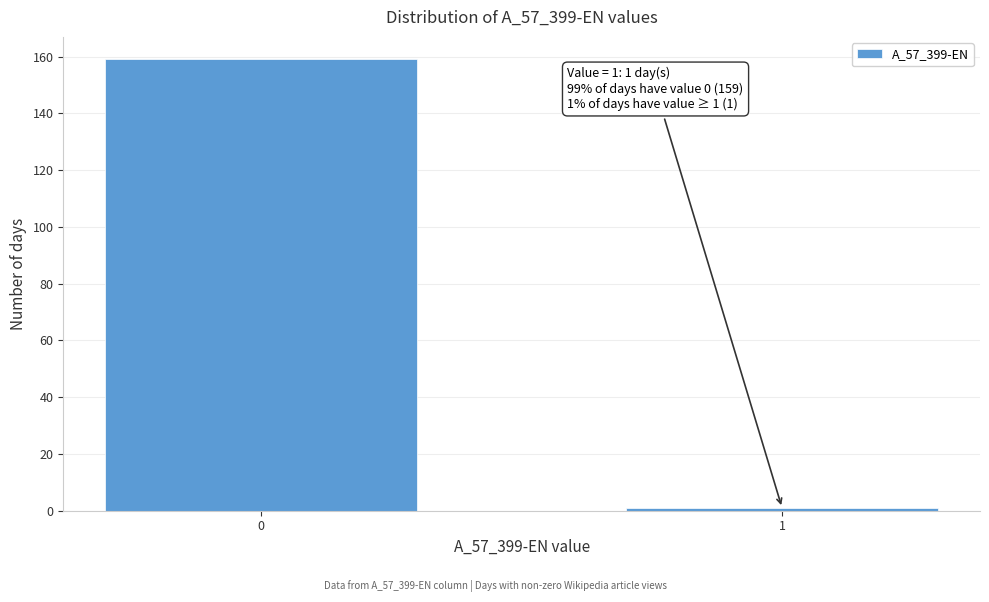

Reading left to right, transcribe all the data shown in this chart.

159	1